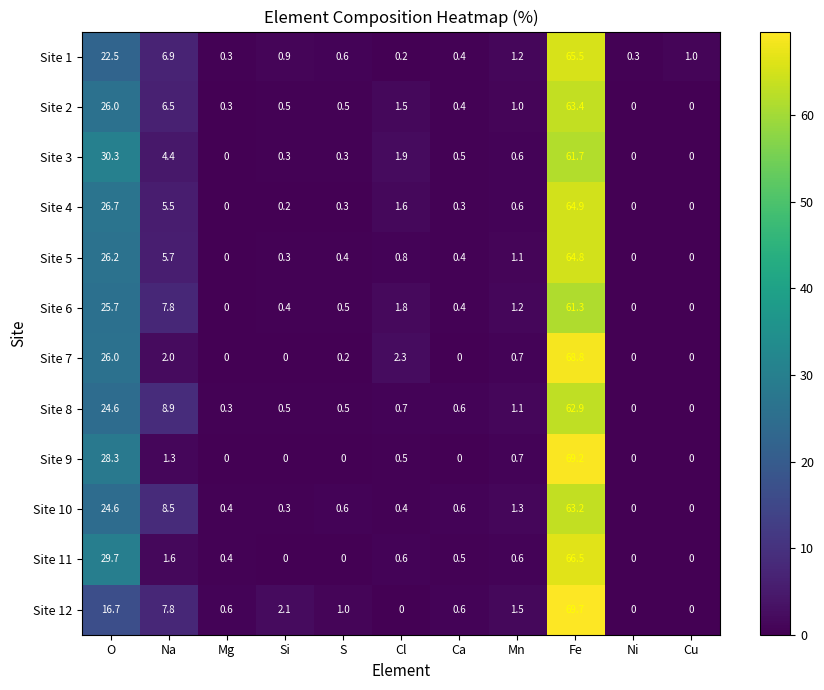

What value does the Site 6 series have at Fe?

61.3